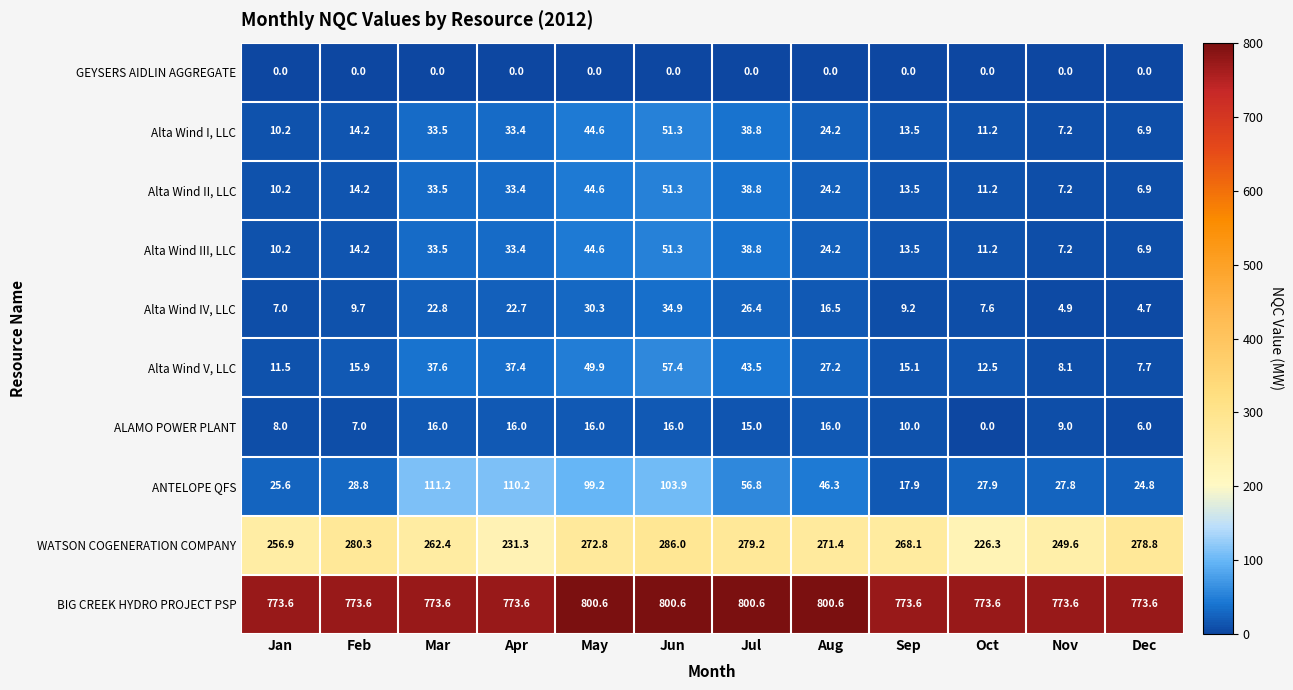

Where does the ANTELOPE QFS series first go above 46?

Mar